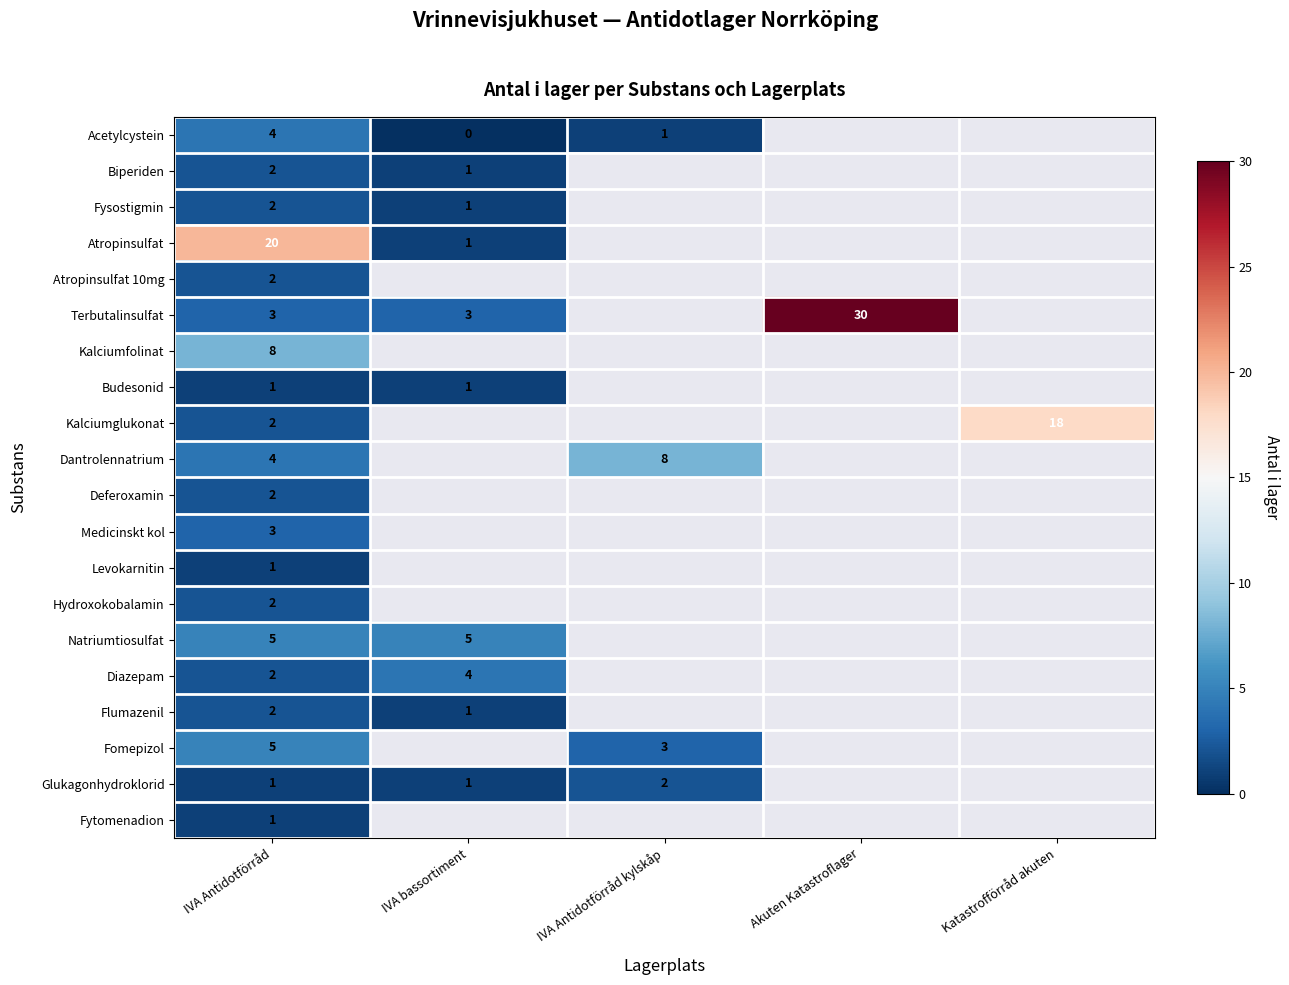

Which series has the widest spread of values?

Terbutalinsulfat